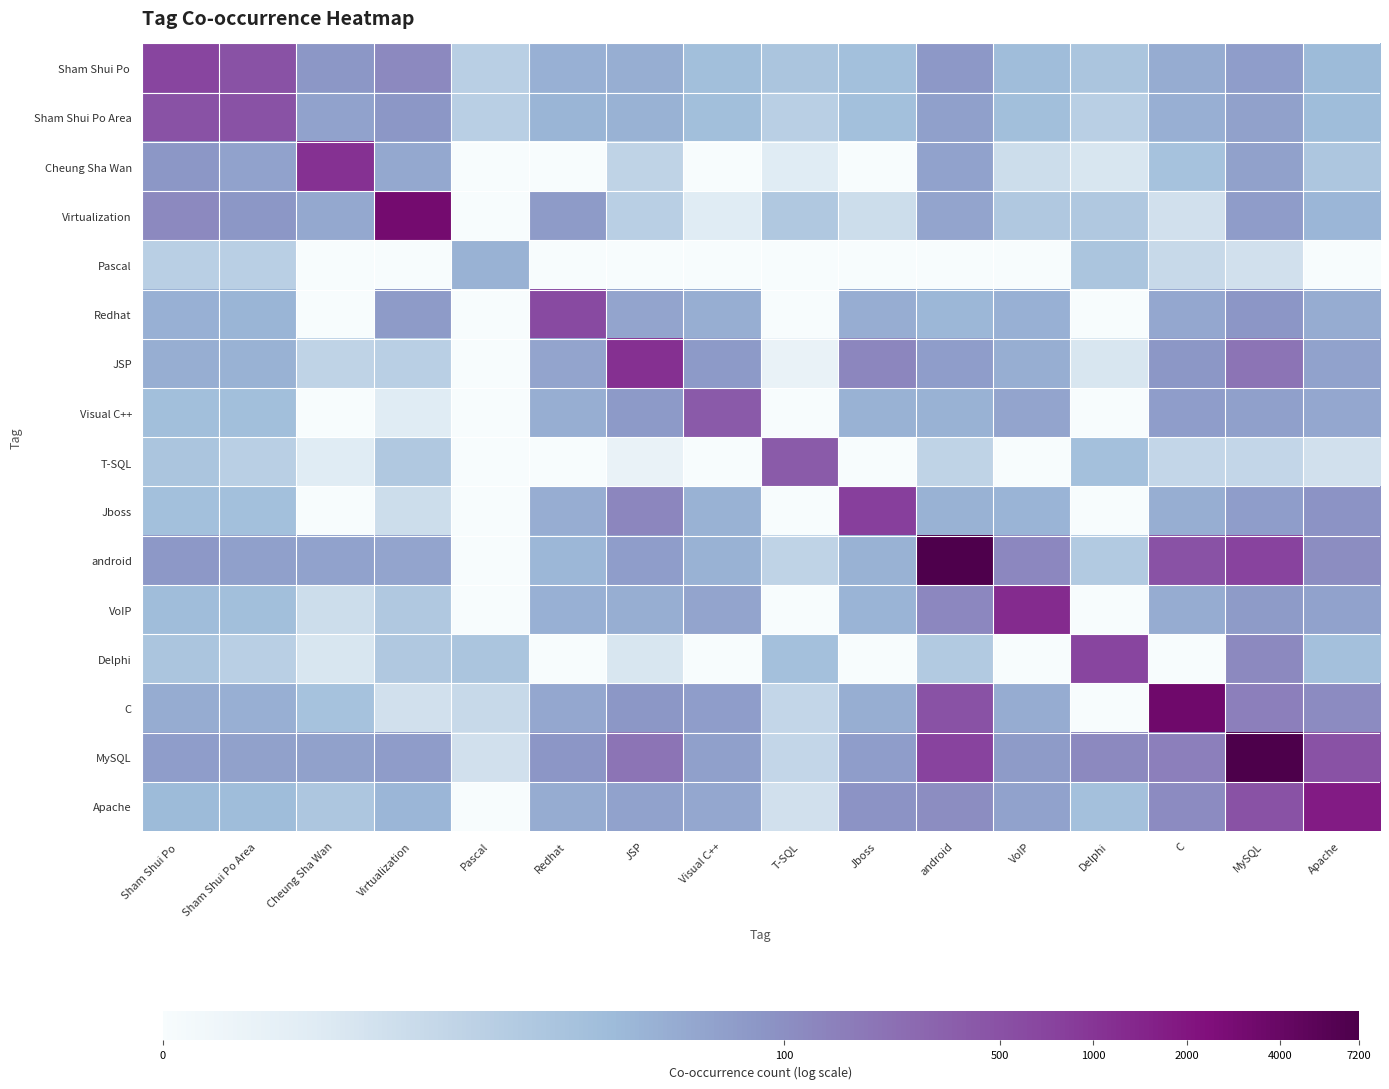

At which category is the sum across all series the highest?

MySQL